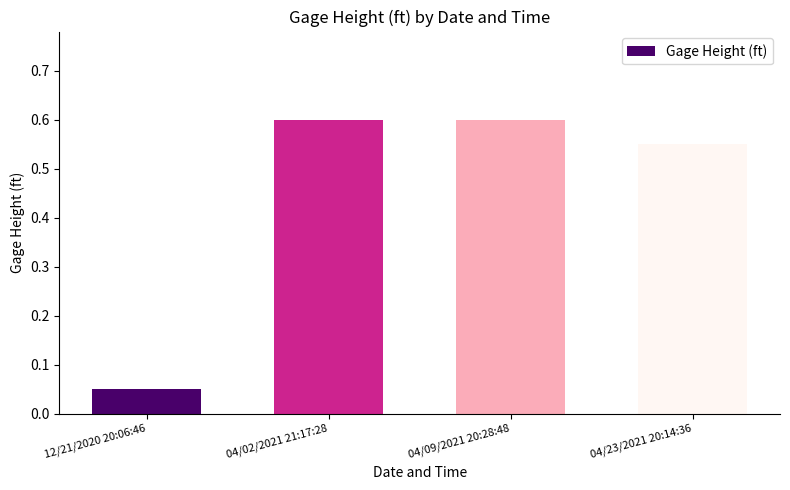

Between 12/21/2020 20:06:46 and 04/02/2021 21:17:28, which is larger?

04/02/2021 21:17:28